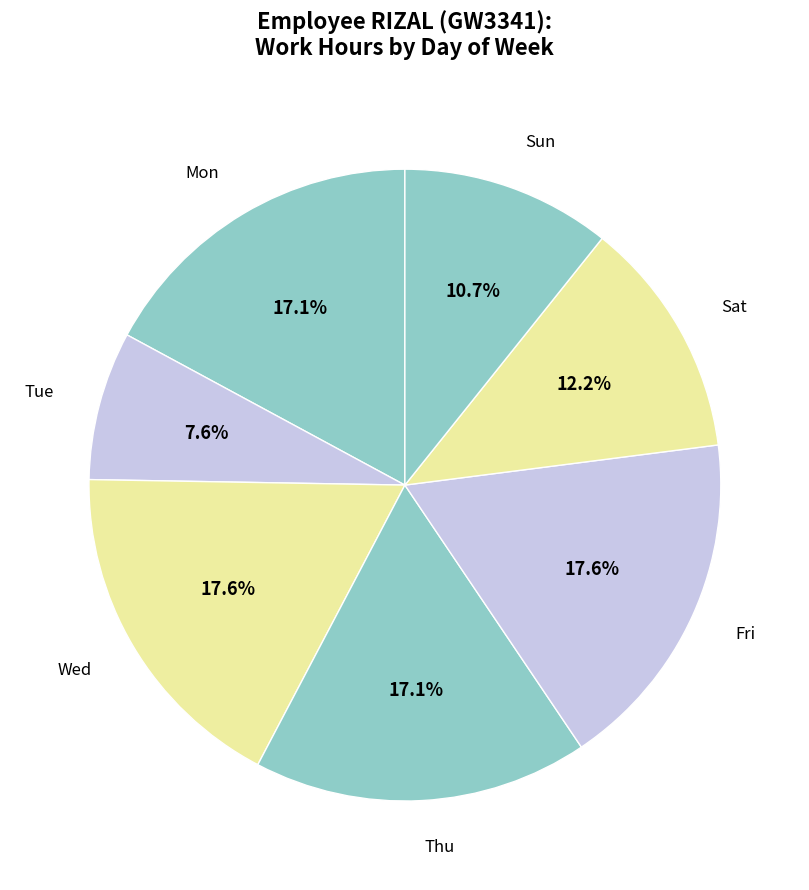

What is the ratio of the value at Thu to the value at Wed?

1.0